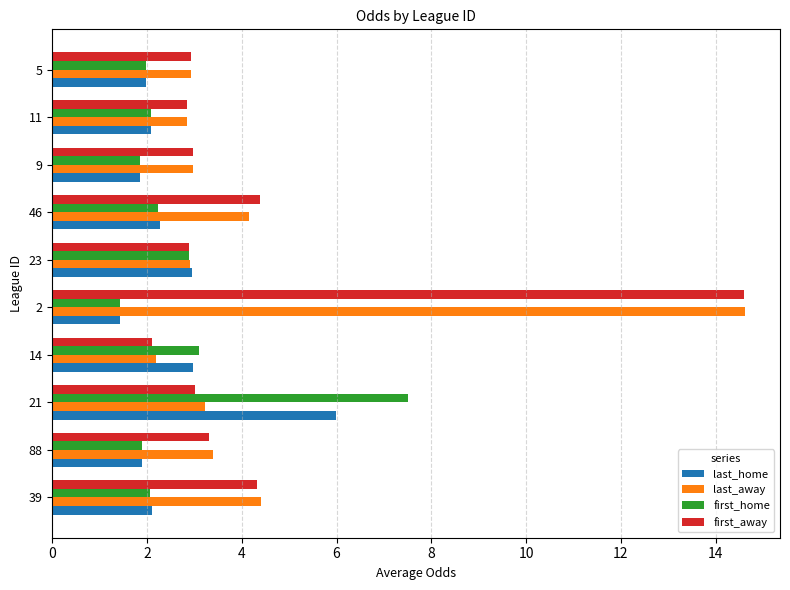

True or false: first_home has a value of 1.9 at 9.

True